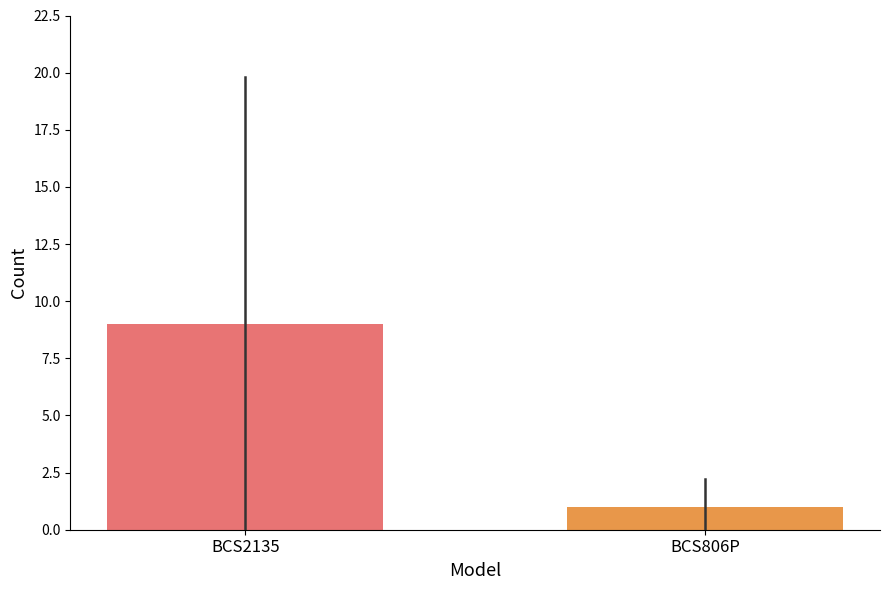

List the labels in order of value, smallest first.

BCS806P, BCS2135